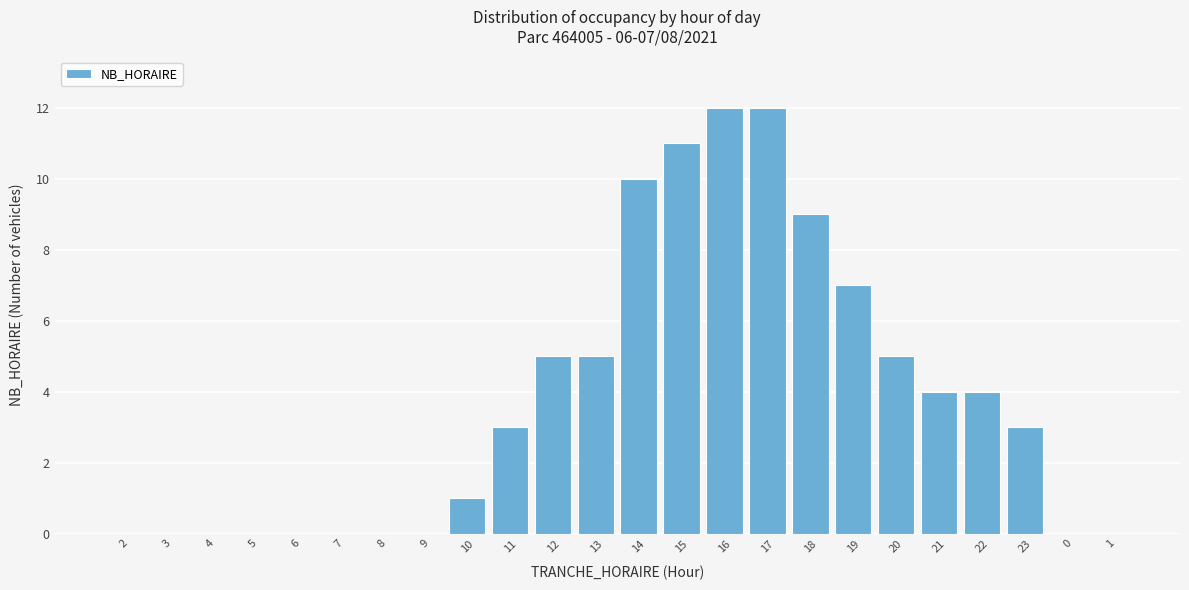

Reading right to left, extract all data points from this chart.

1=0	0=0	23=3	22=4	21=4	20=5	19=7	18=9	17=12	16=12	15=11	14=10	13=5	12=5	11=3	10=1	9=0	8=0	7=0	6=0	5=0	4=0	3=0	2=0